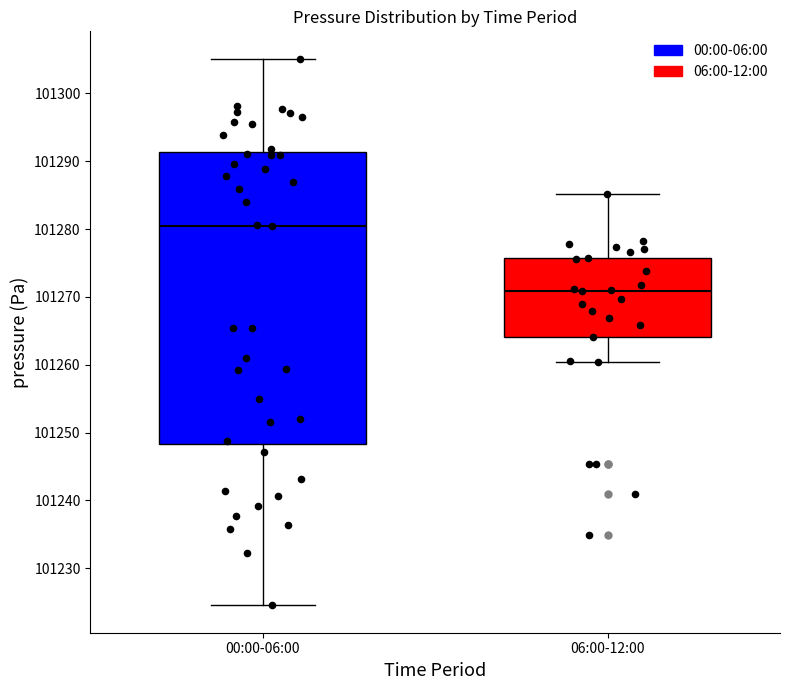

Where is the lower edge of the box for 06:00-12:00 on the y-axis? The values are not printed on the chart, so give them approximately, as read against the axis.

101264